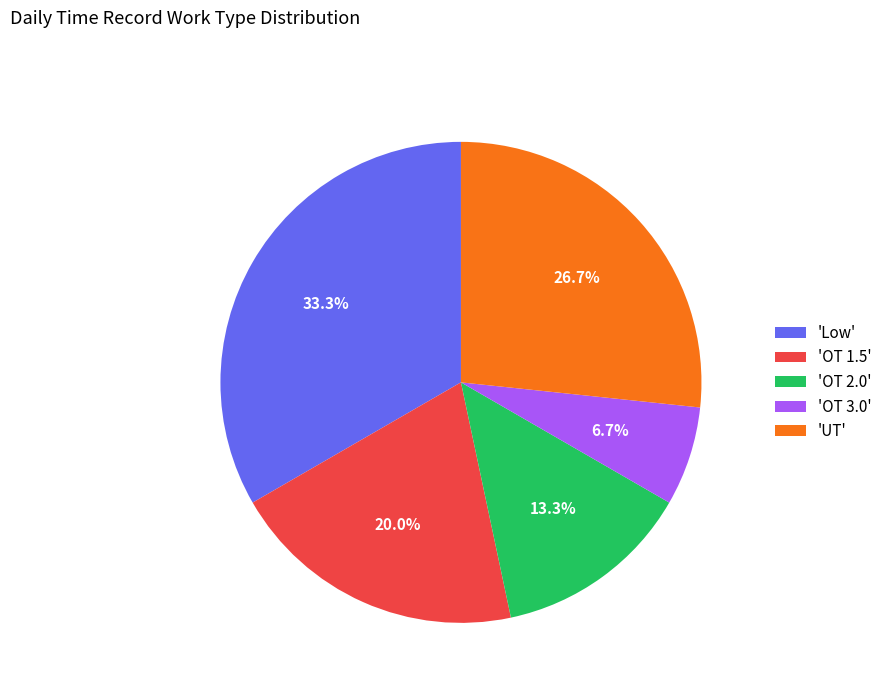

Count the number of slices in the pie.

5